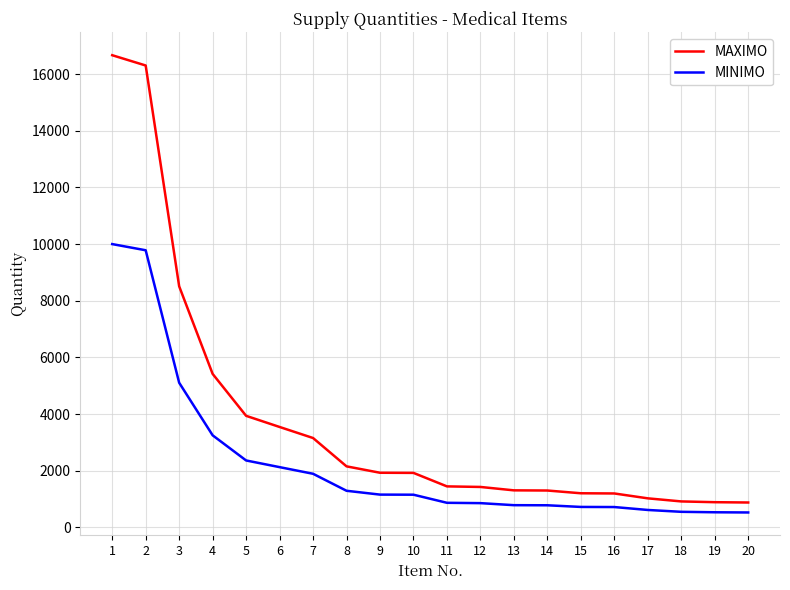

The value of MINIMO at 6 is 3430.8. True or false?

False